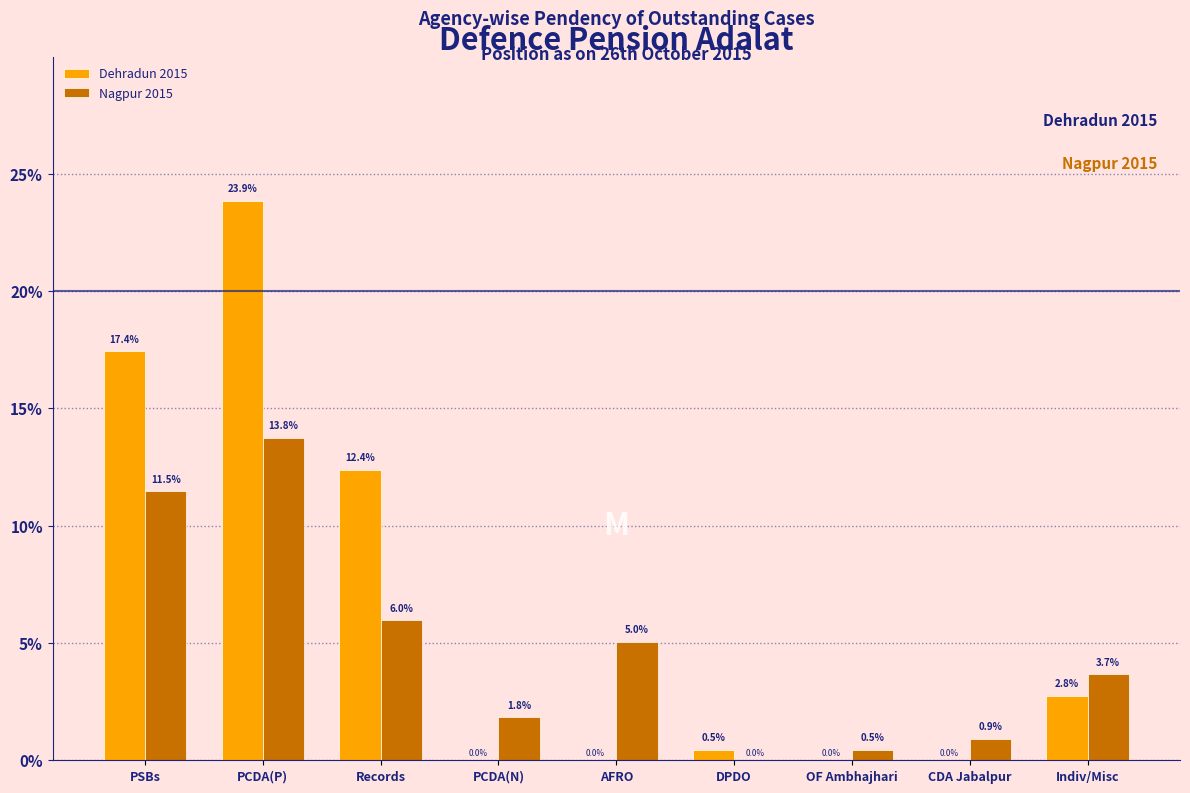

Reading right to left, transcribe all the data shown in this chart.

Dehradun 2015: Indiv/Misc=2.8	CDA Jabalpur=0.0	OF Ambhajhari=0.0	DPDO=0.5	AFRO=0.0	PCDA(N)=0.0	Records=12.4	PCDA(P)=23.9	PSBs=17.4
Nagpur 2015: Indiv/Misc=3.7	CDA Jabalpur=0.9	OF Ambhajhari=0.5	DPDO=0.0	AFRO=5.0	PCDA(N)=1.8	Records=6.0	PCDA(P)=13.8	PSBs=11.5